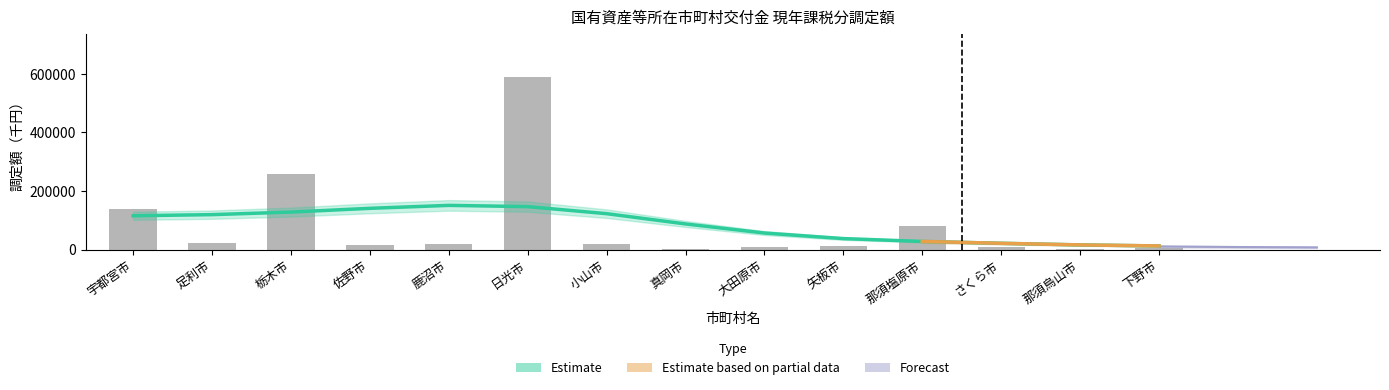

At which category does the chart reach its peak across all series?

日光市